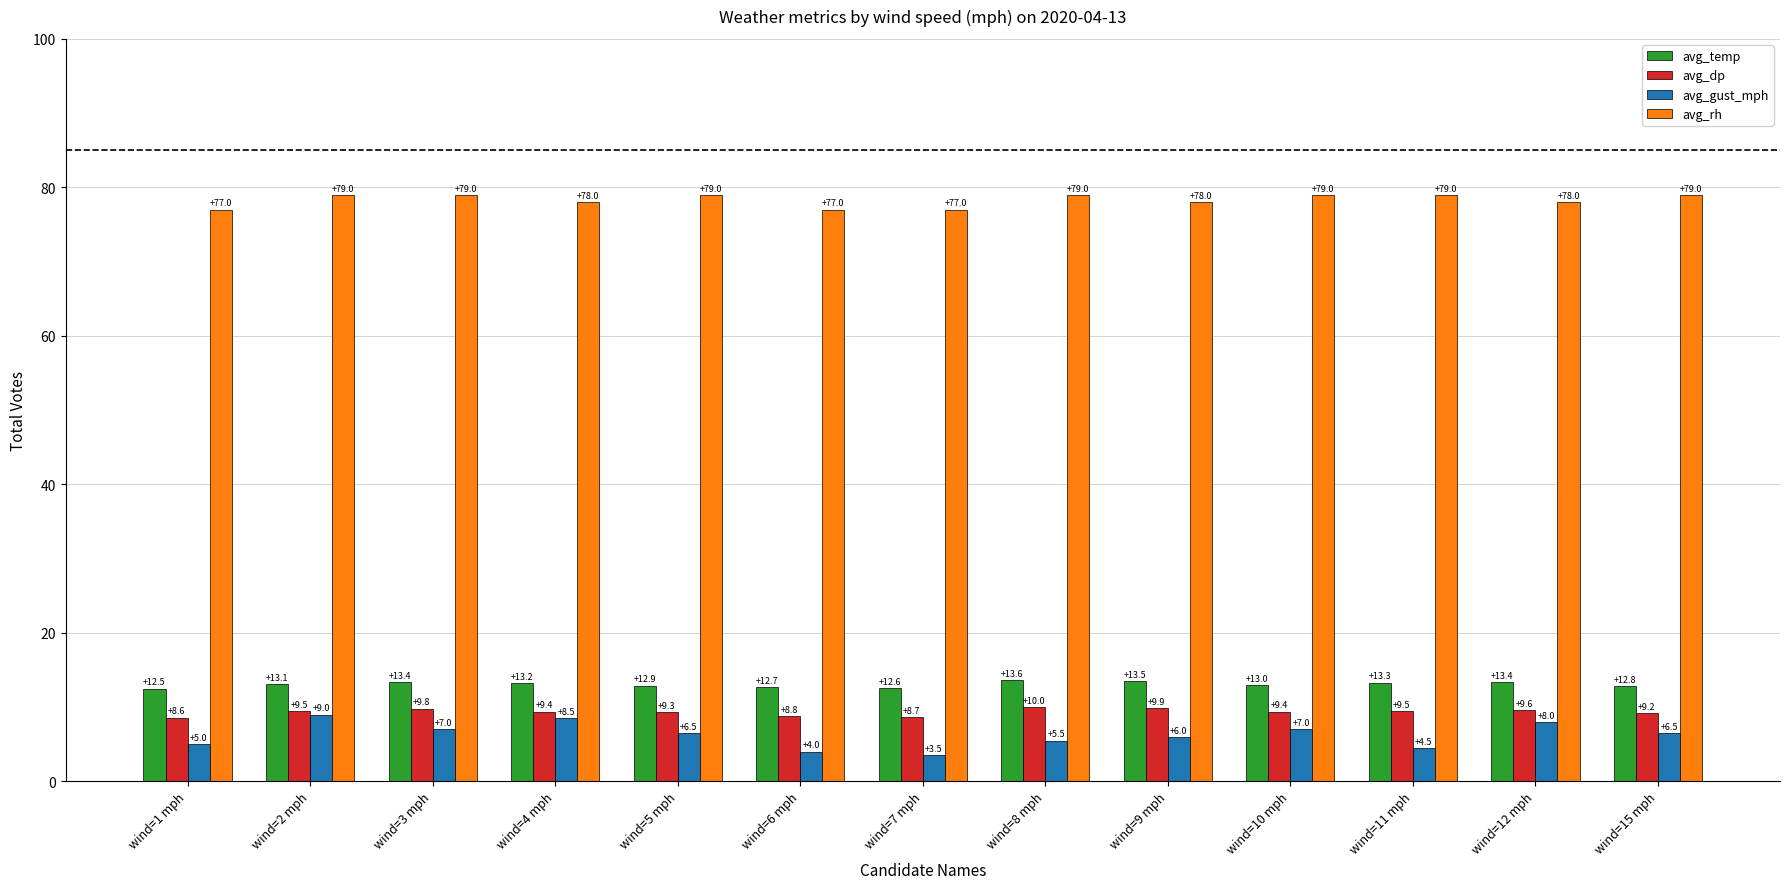

What position from the right is wind=10 mph?

4